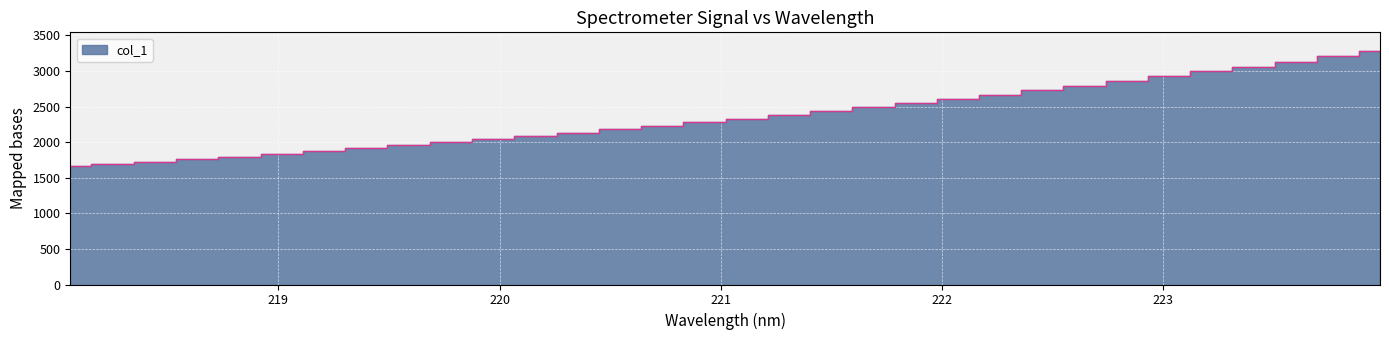

True or false: the data has more than 1 interior local peaks.

False